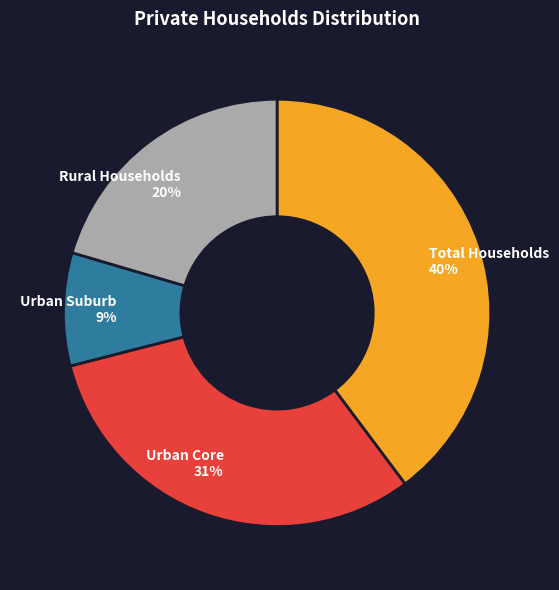

To the nearest percent, what is the difference between the largest and smallest slice percentages?

31%